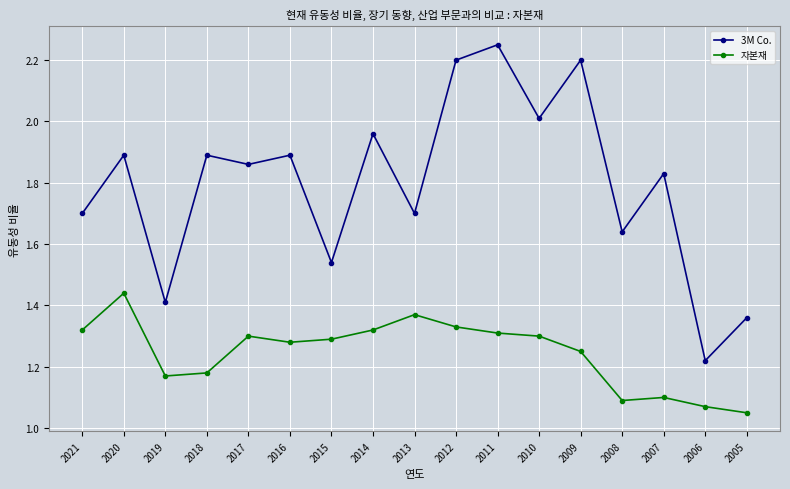

True or false: 3M Co. and 자본재 cross at least once.

False